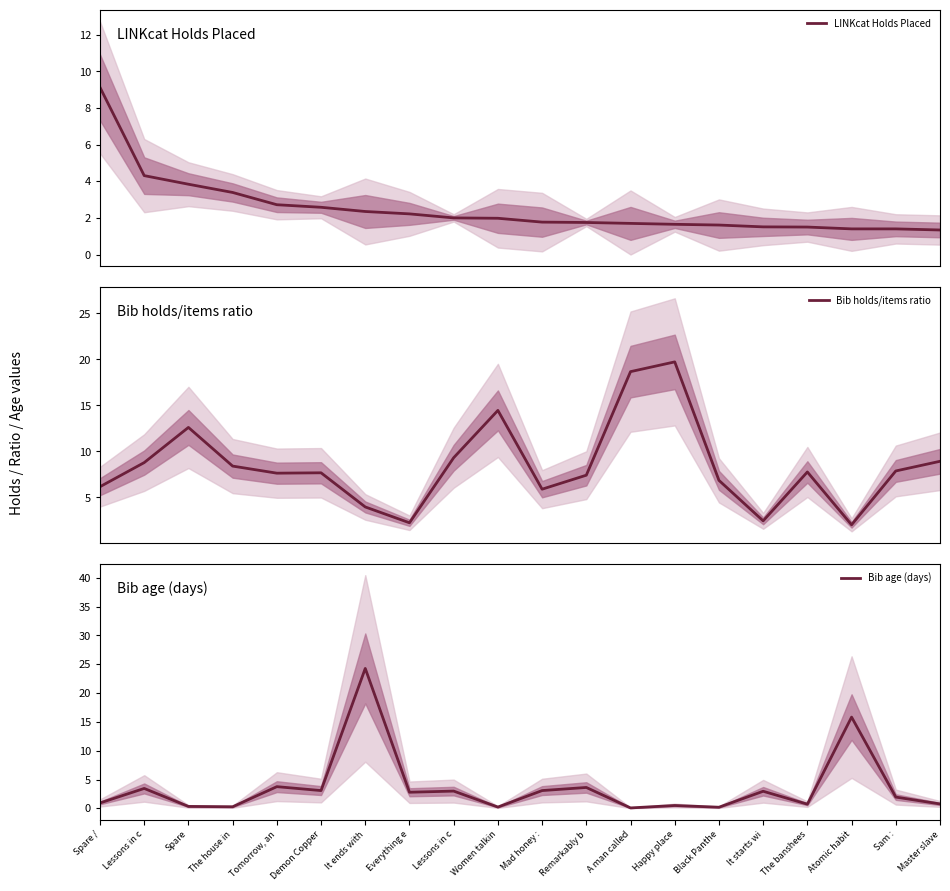

What is the difference between the maximum and minimum values in the Bib age (days) series?

24.2